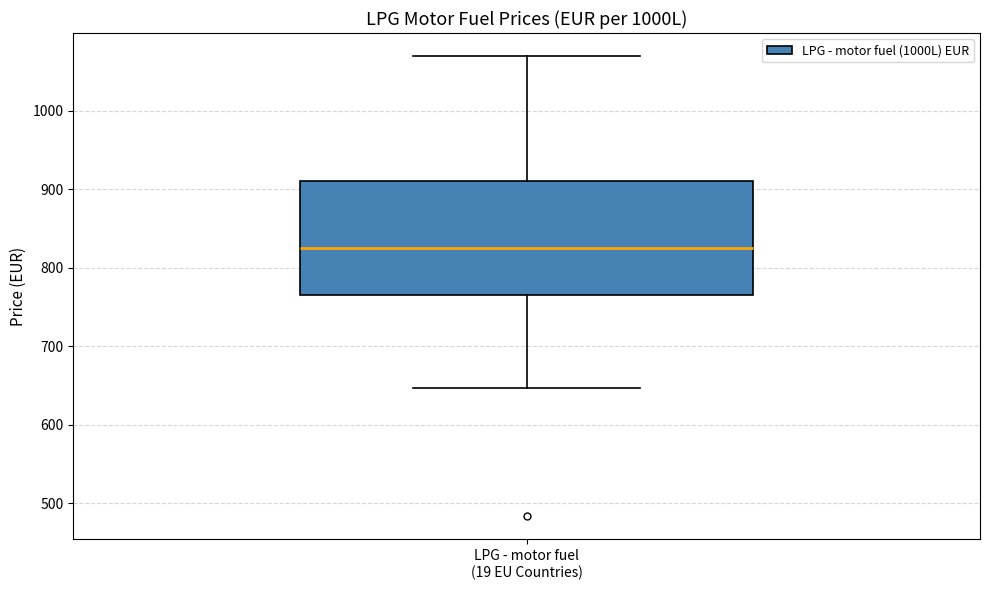

Read this box plot against the y-axis: the position of the median line, the range covered by the box, and the ends of both whiskers. The values are not printed on the chart, so give them approximately, as read against the axis.

median 820, box 760 to 910, whiskers 650 to 1070